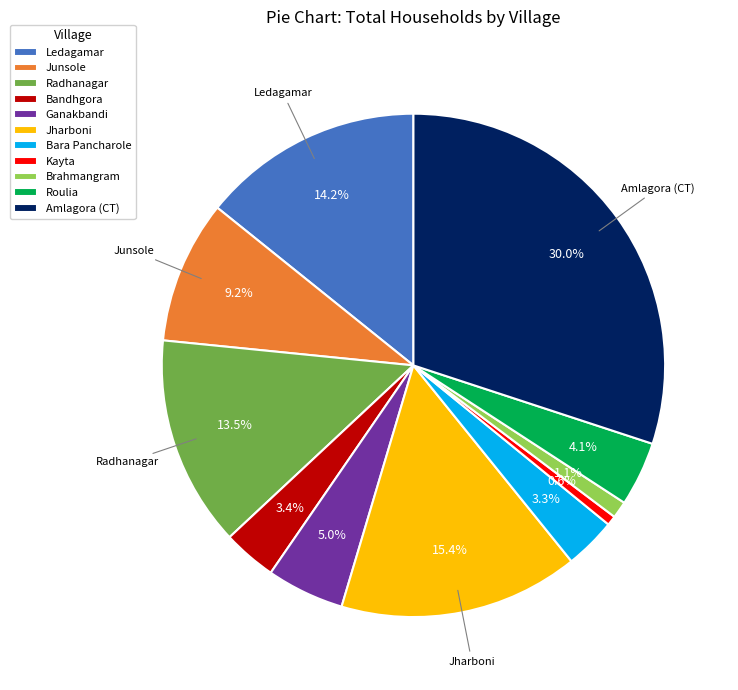

The Roulia slice represents 16% of the pie. True or false?

False